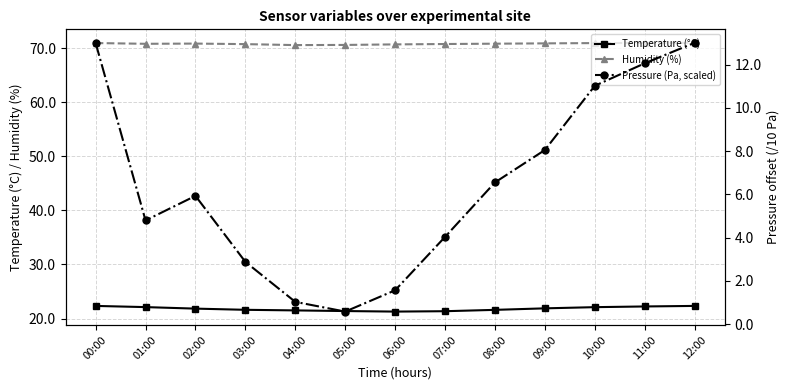

What is the difference between the highest and lowest values at 09:00?

62.9